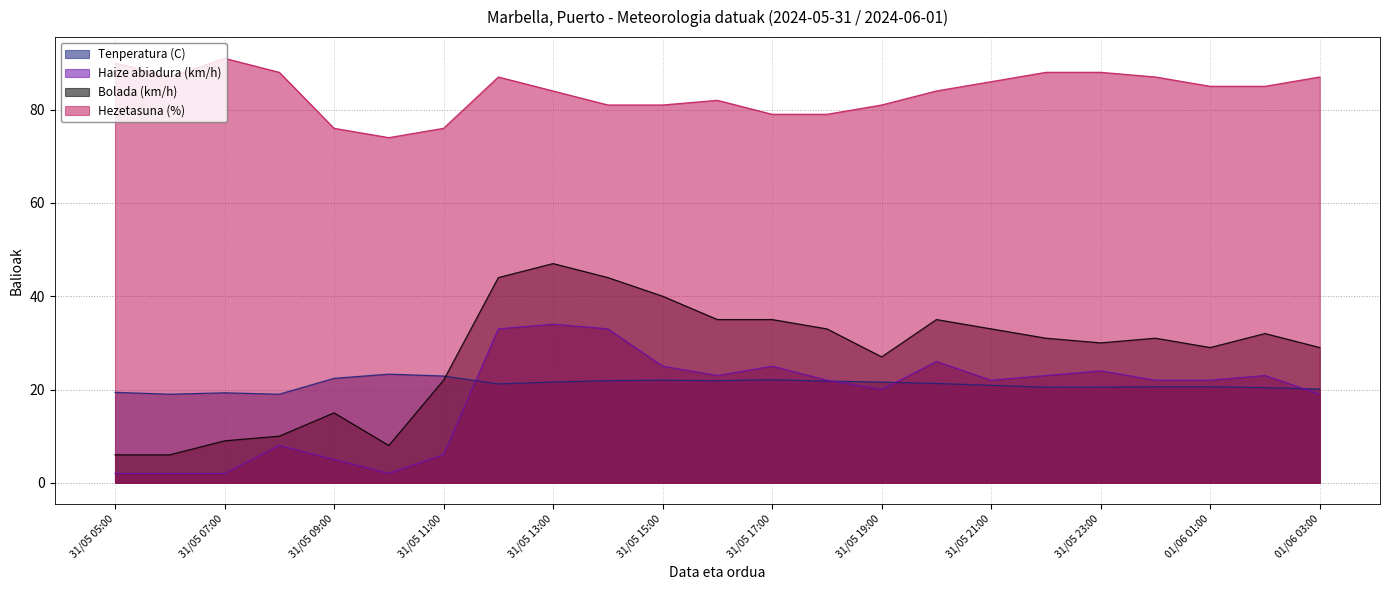

The Bolada (km/h) series shows 11.0 at 31/05 11:00. True or false?

False